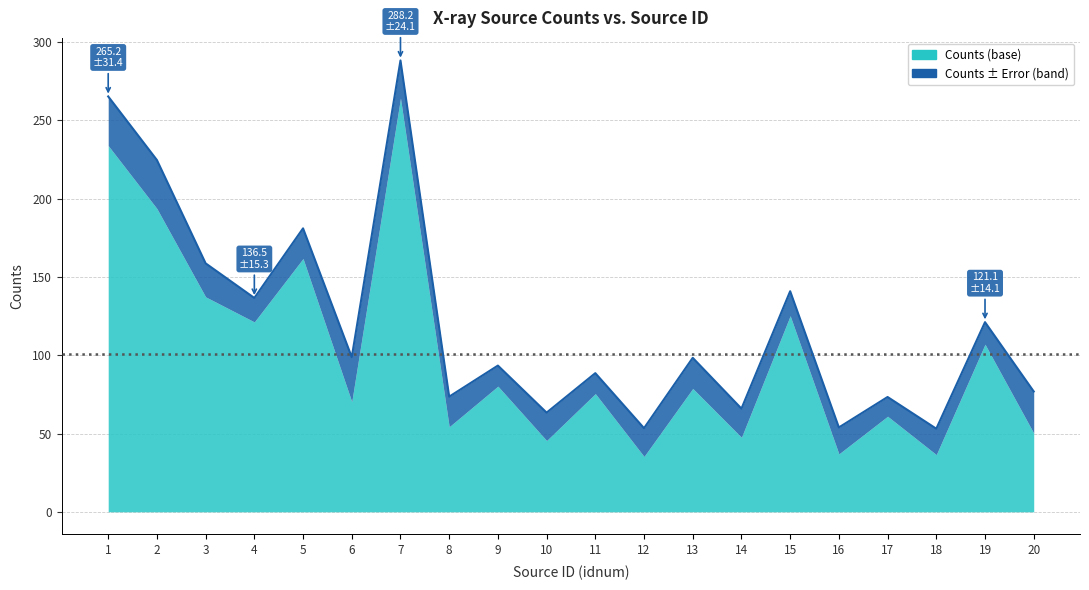

What is the value of the 13th point from the left?

98.3